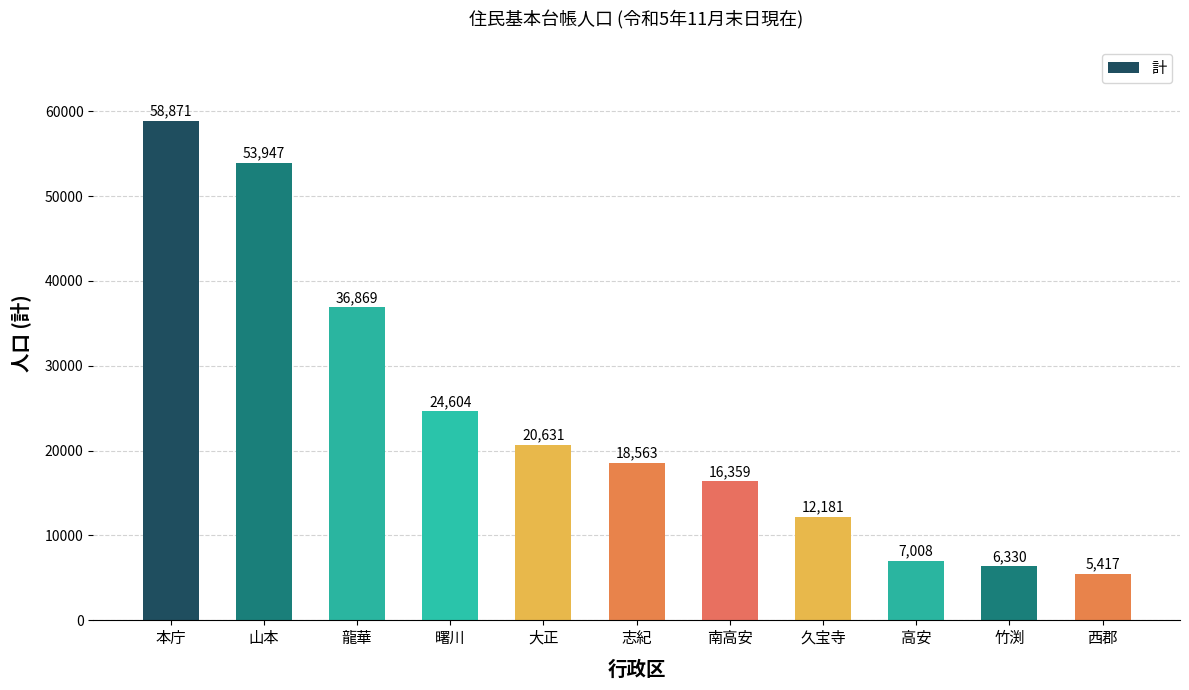

List the labels in order of value, largest first.

本庁, 山本, 龍華, 曙川, 大正, 志紀, 南高安, 久宝寺, 高安, 竹渕, 西郡